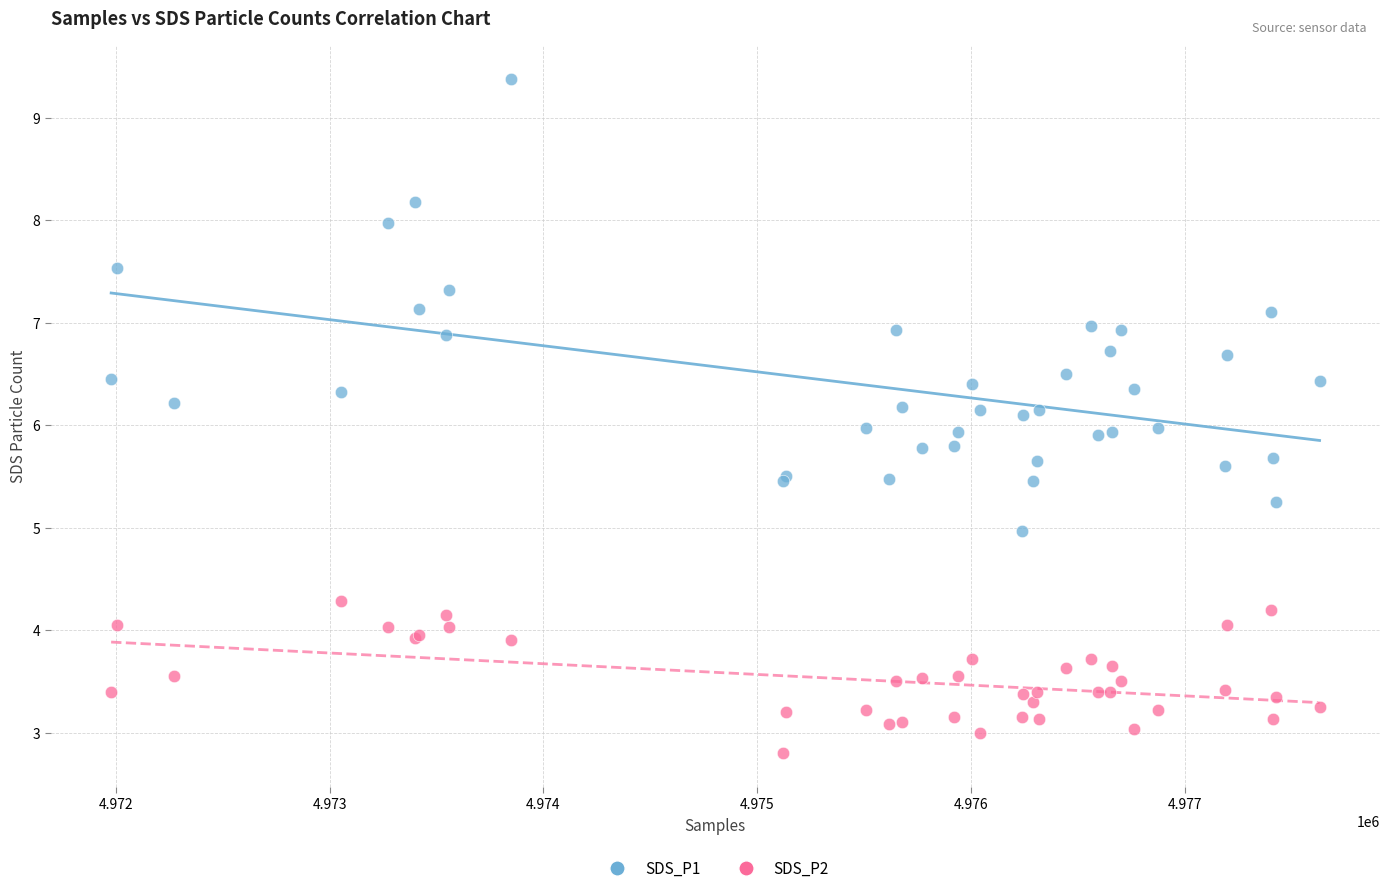

Which series contains the lowest Y value?

SDS_P2